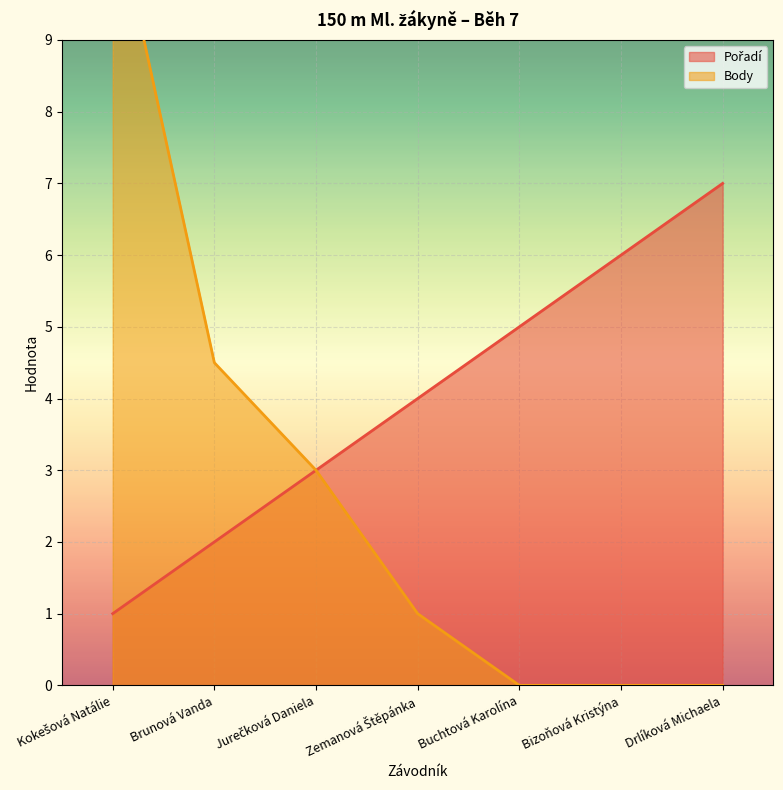

What is the value of the Pořadí point at the 1st from the left?

1.0